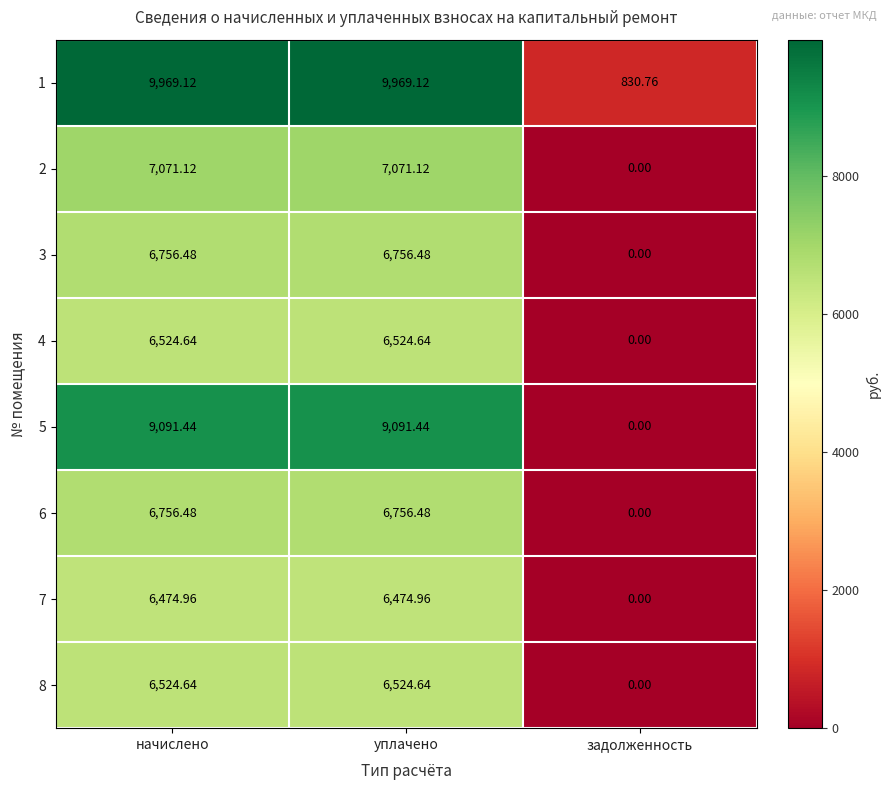

Which category has the lowest value in the 2 series?

задолженность